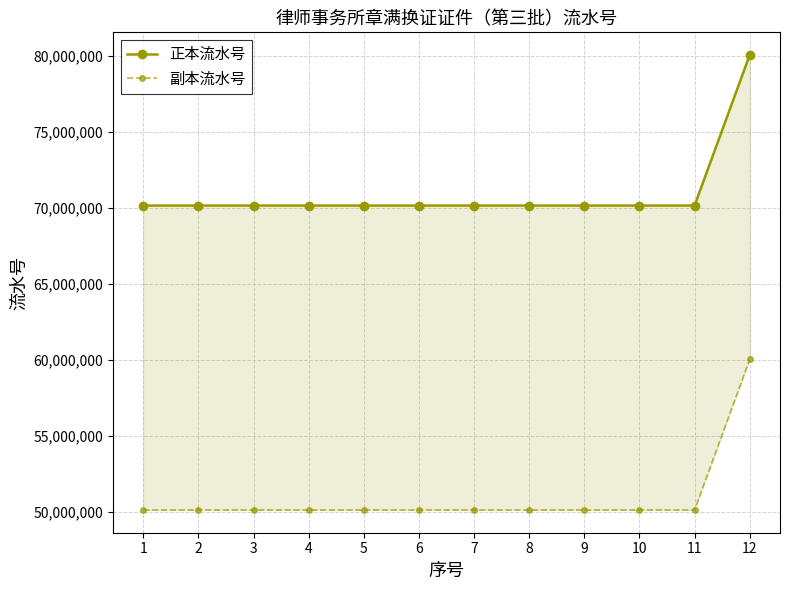

What is the difference between the highest and lowest values at 2?

20000000